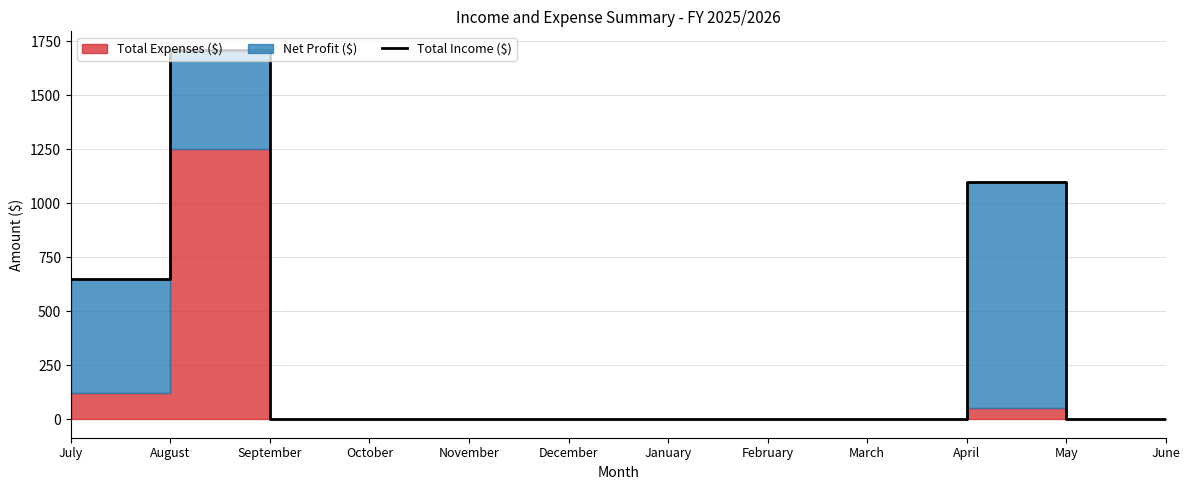

At which label is the value closest to 855?

July